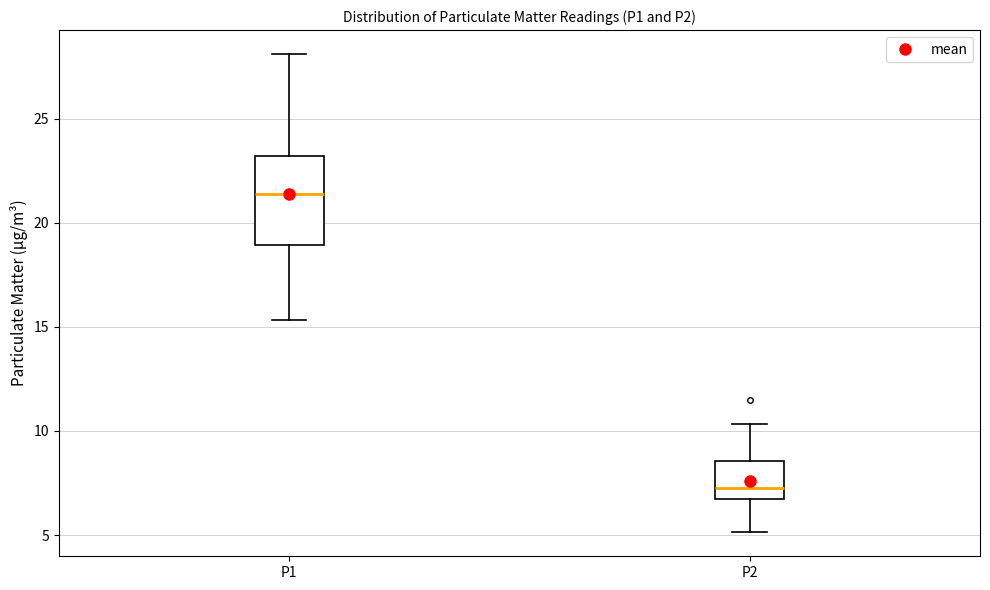

Which box is the tallest, from its lower edge to its upper edge?

P1